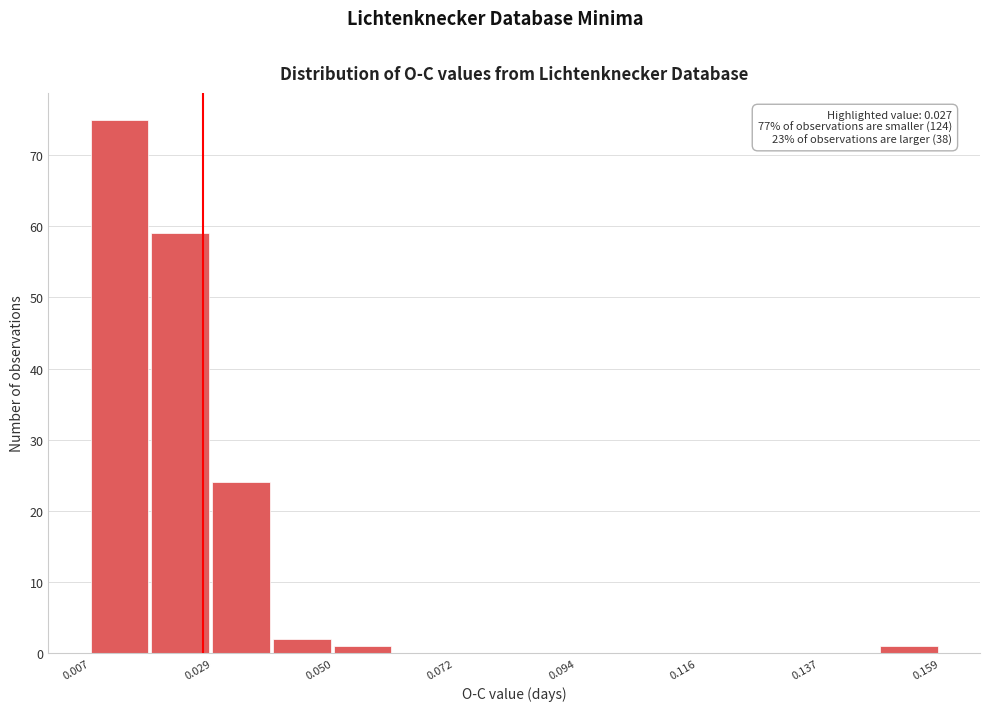

Around what value on the x-axis is the tallest bar? Give the approximate position of its centre, as read against the axis.

0.010